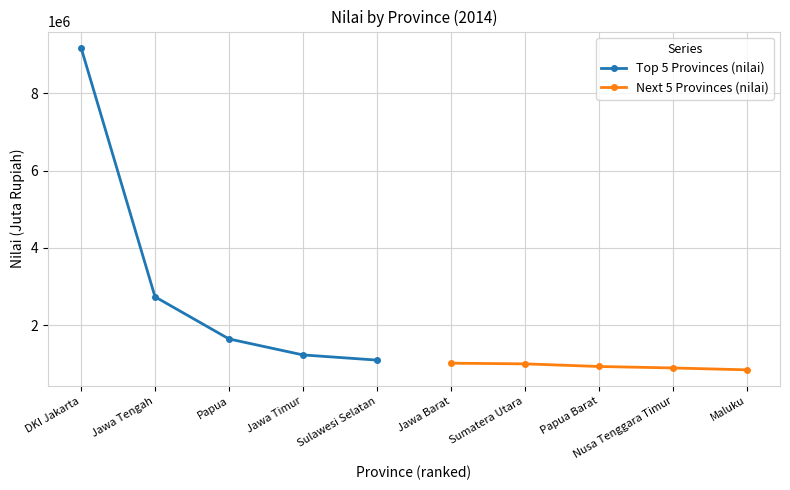

True or false: Top 5 Provinces (nilai) has more than 1 interior local peaks.

False